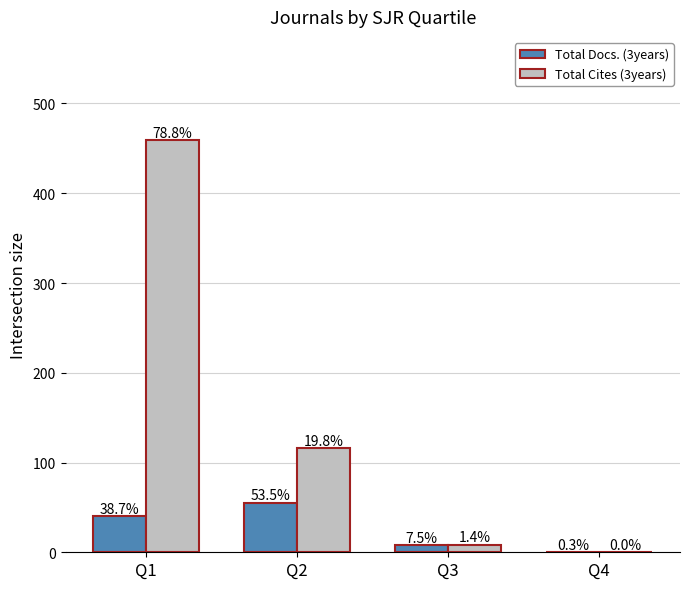

How many groups of bars are there?

4